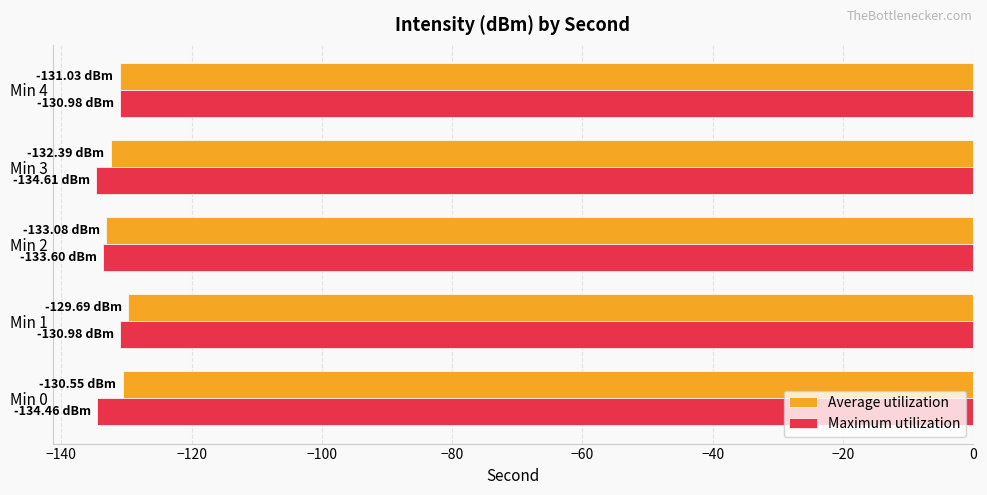

What is the greatest value displayed?

-129.7